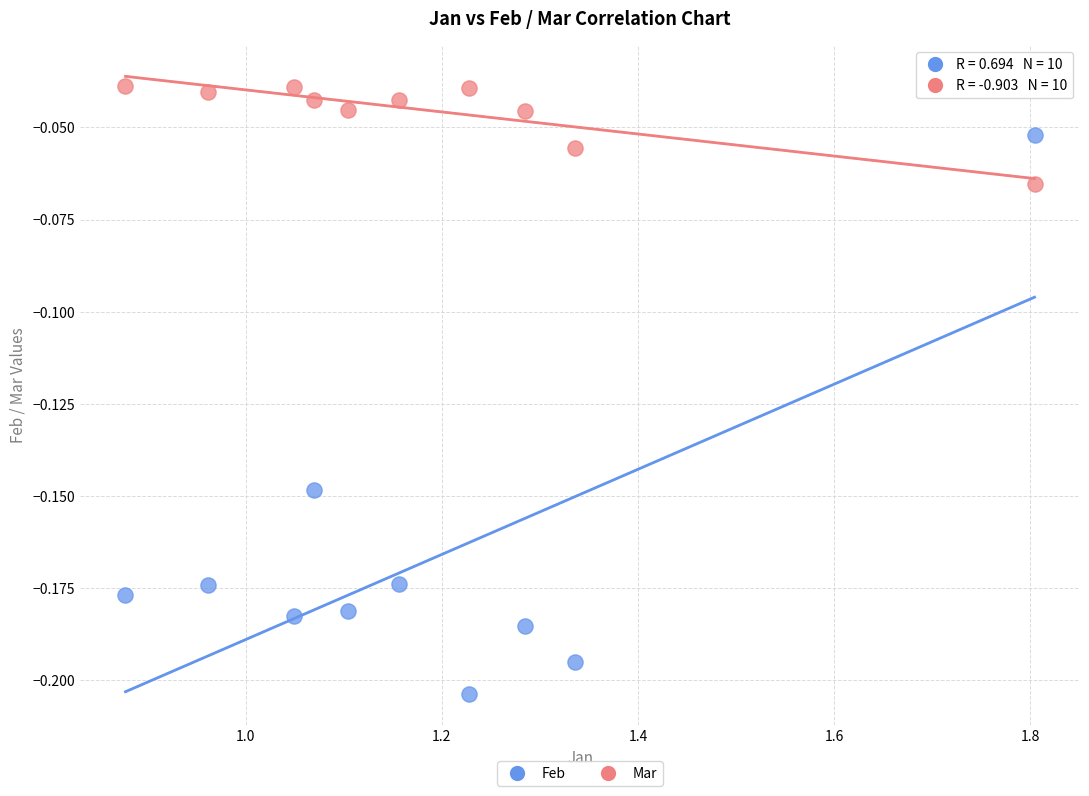

What are all the series names shown in the legend?

Feb, Mar